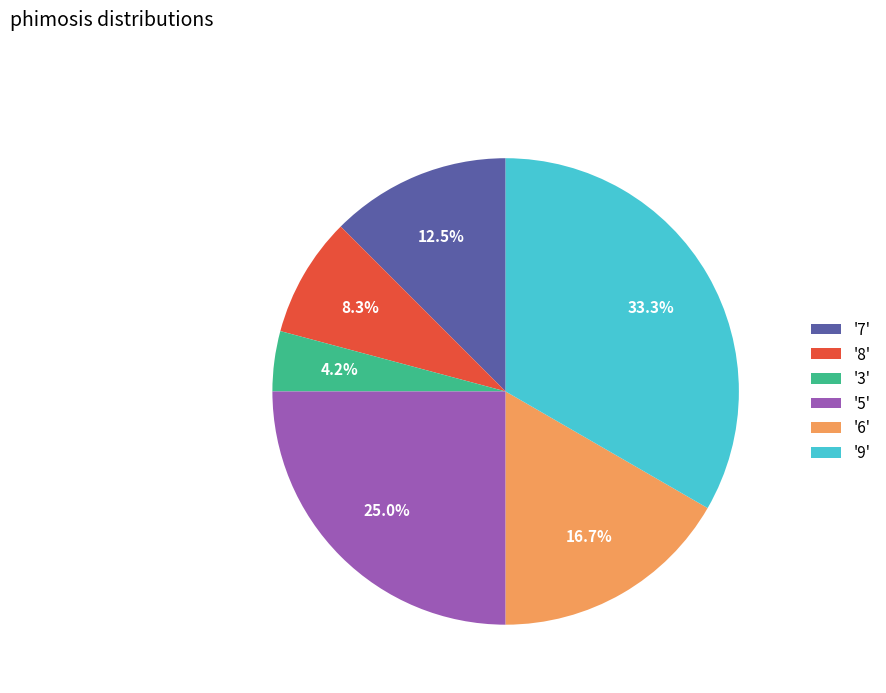

What is the ratio of the value at '9' to the value at '7'?

2.7